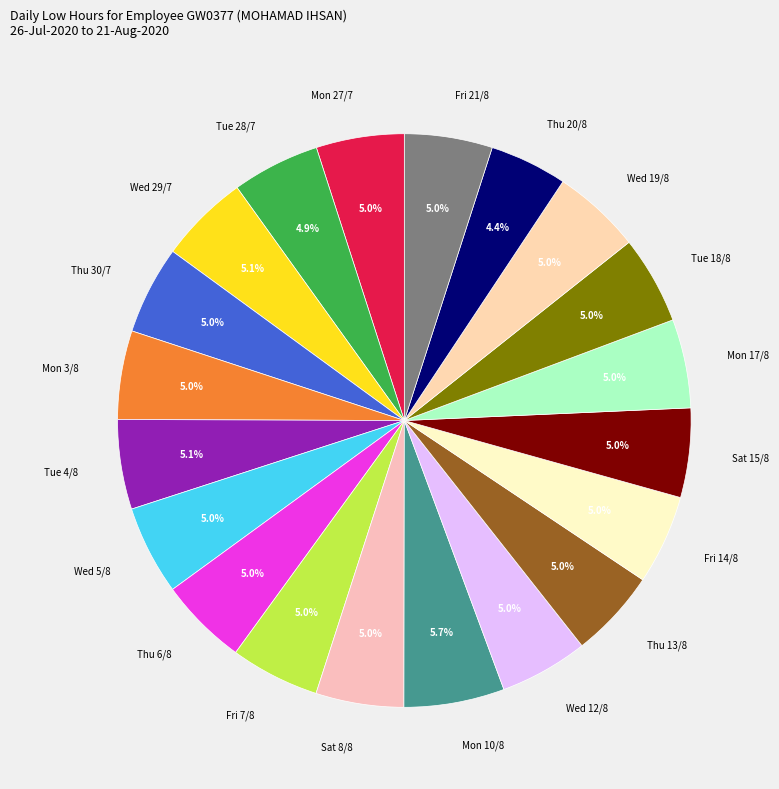

What is the total percentage of Tue 28/7 and Tue 18/8?

9.9%